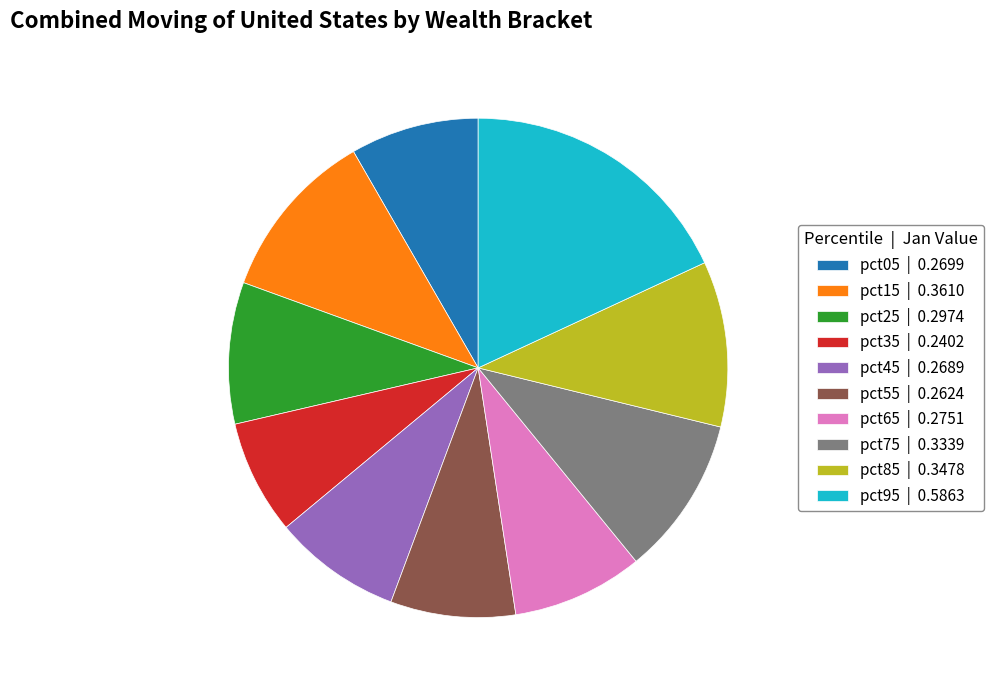

Count the number of slices in the pie.

10